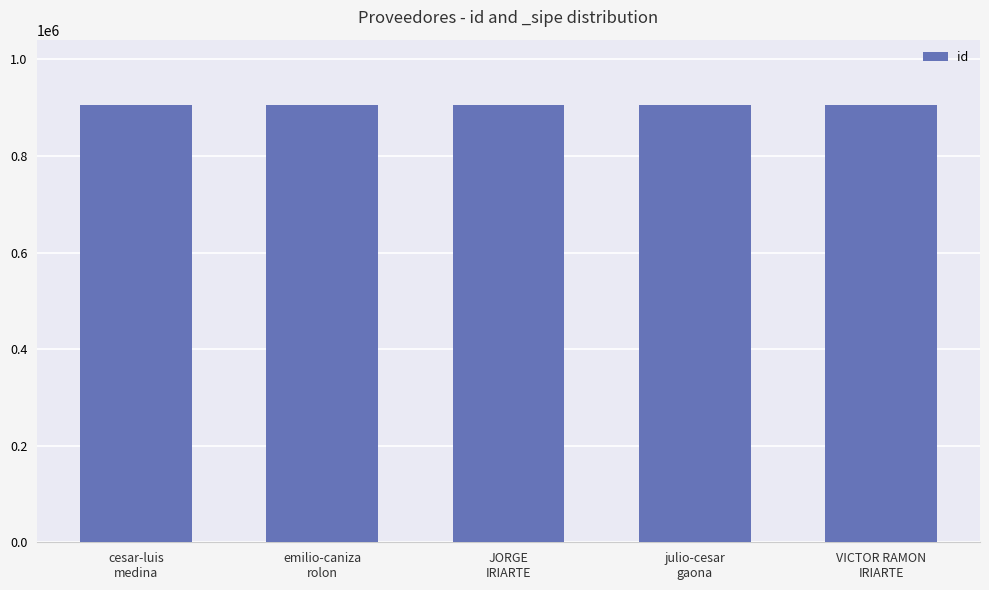

The chart shows a value of 905267 at VICTOR RAMON
IRIARTE. True or false?

True